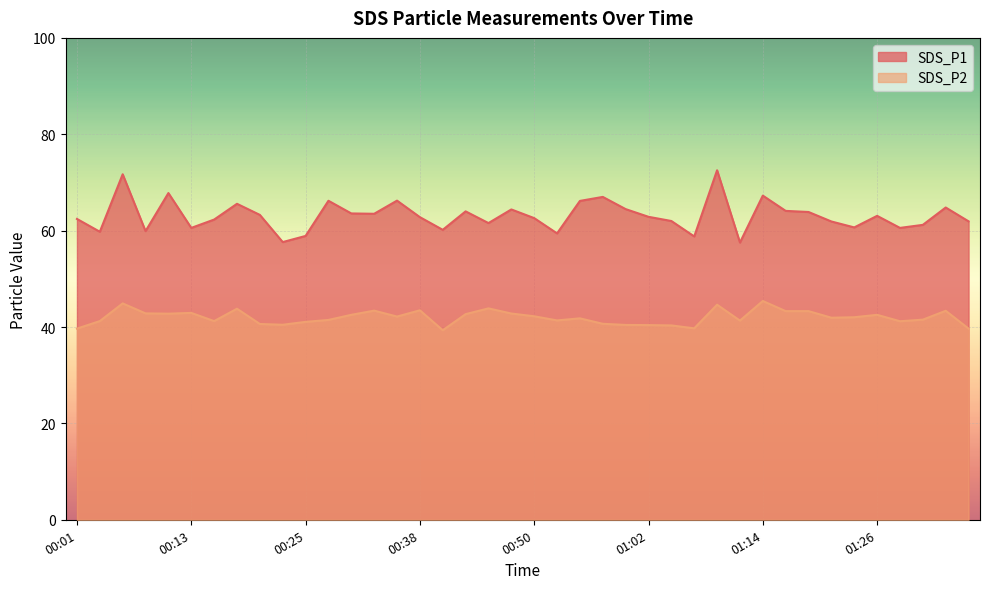

At how many categories does at least one series exceed 49?

40